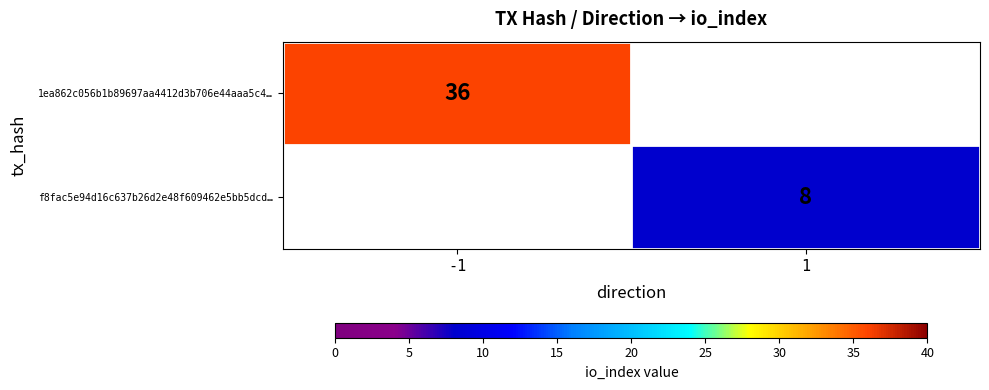

The value of f8fac5e94d16c637b26d2e48f609462e5bb5dcd… at 1 is 8. True or false?

True